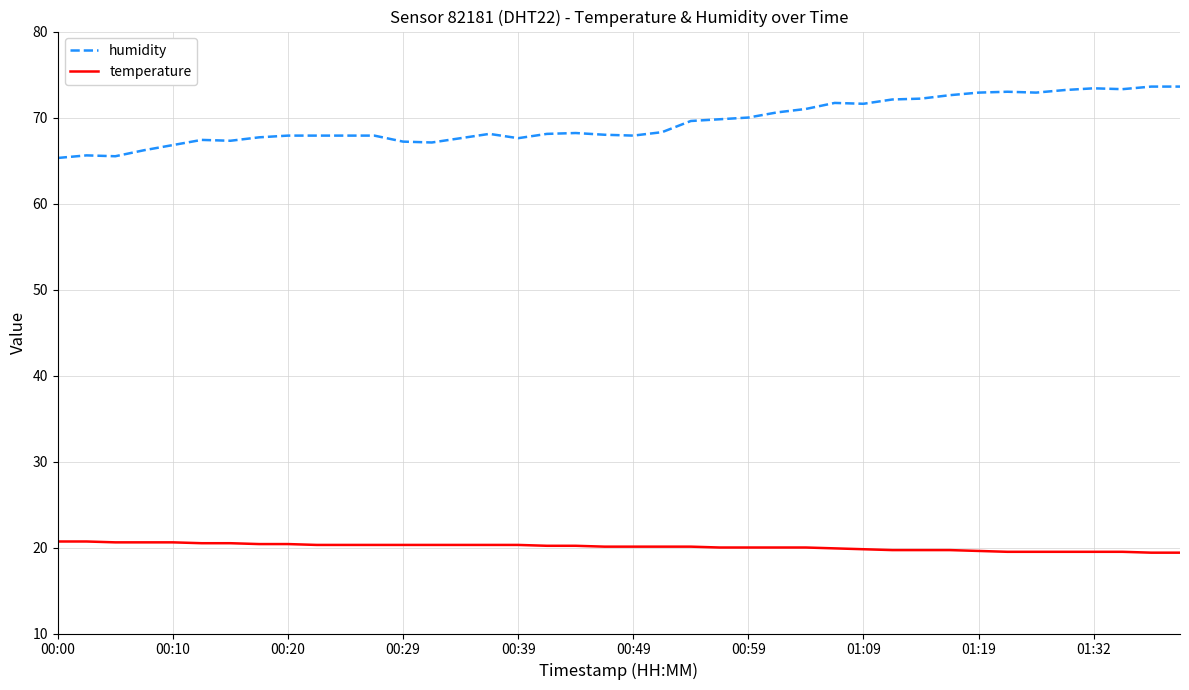

True or false: temperature and humidity cross at least once.

False